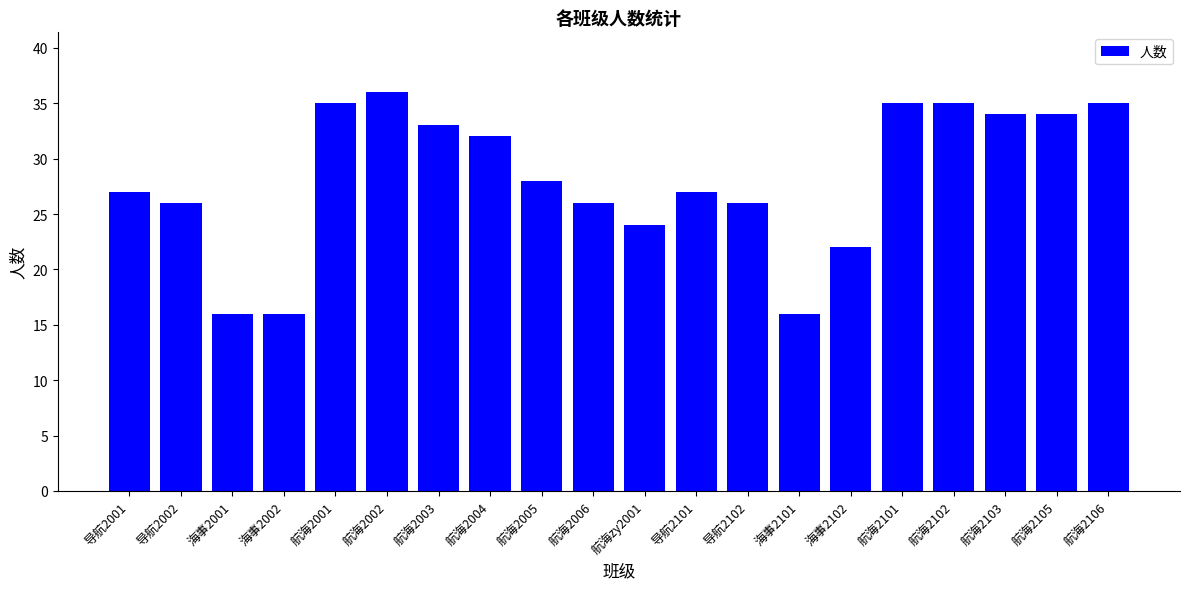

True or false: the data shows 36 at 航海2002.

True